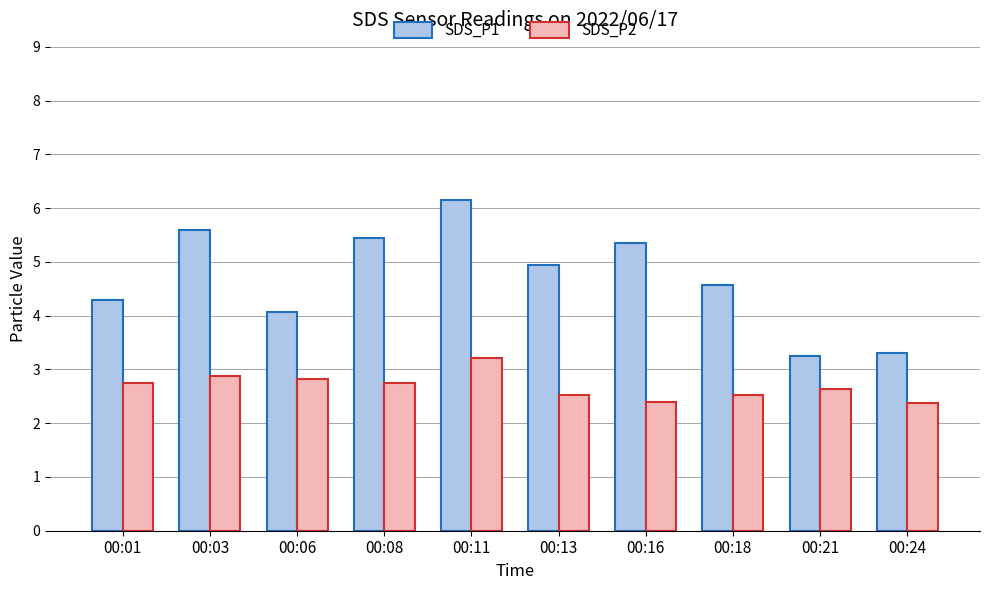

What is the maximum value for SDS_P1?

6.2